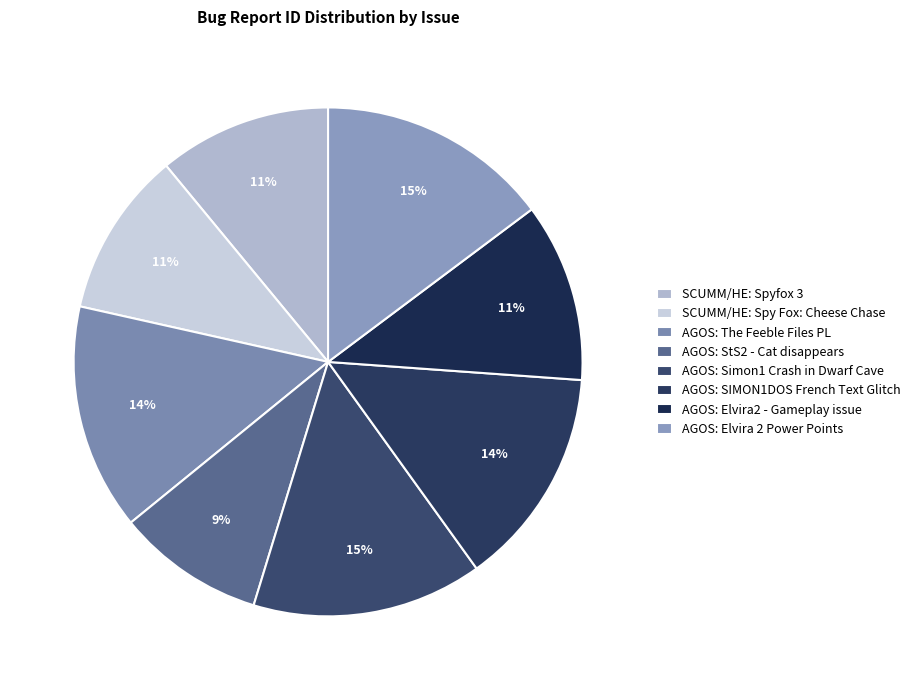

Which category has the biggest portion of the pie?

AGOS: Elvira 2 Power Points